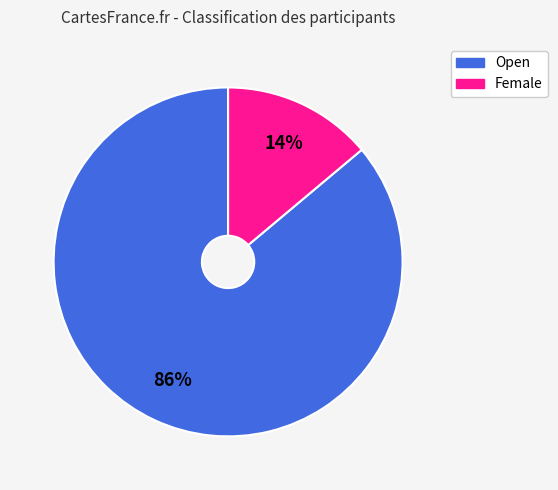

Count the number of slices in the pie.

2